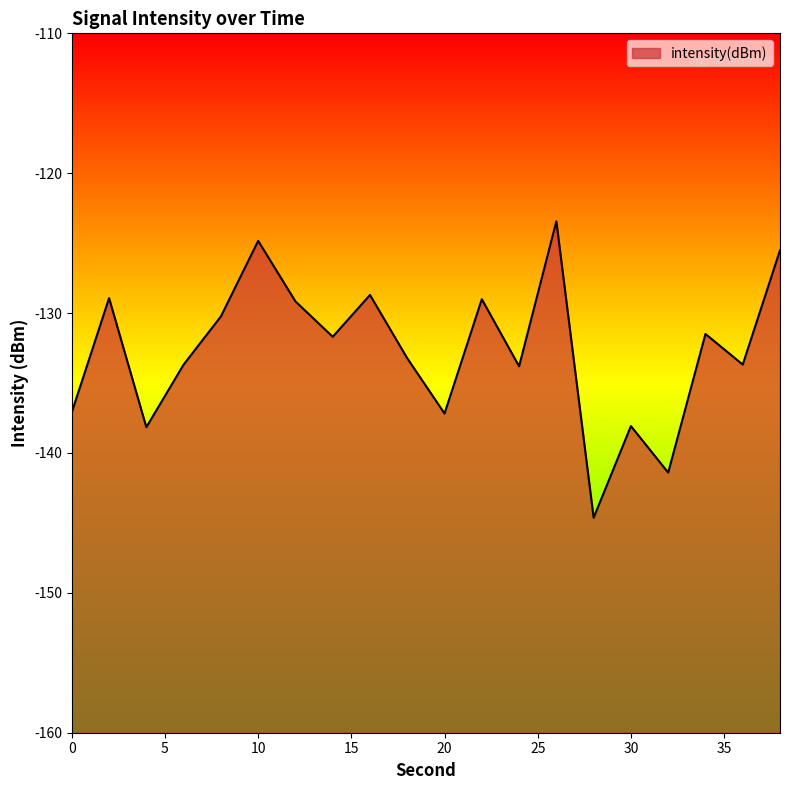

The chart shows a value of -172.4 at 22. True or false?

False